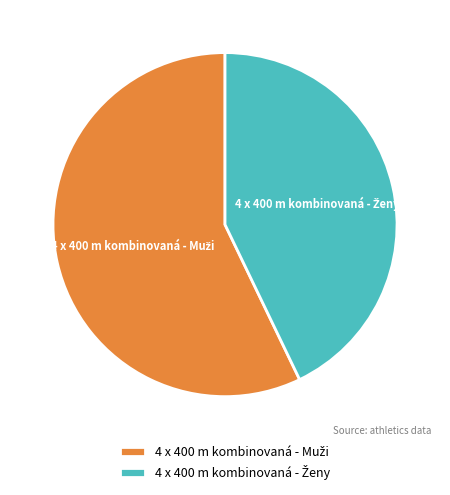

Does any single category account for the majority?

Yes